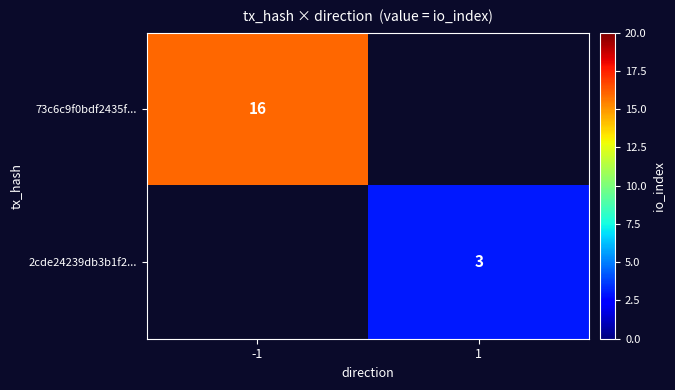

The value of 2cde24239db3b1f2... at 1 is 4. True or false?

False